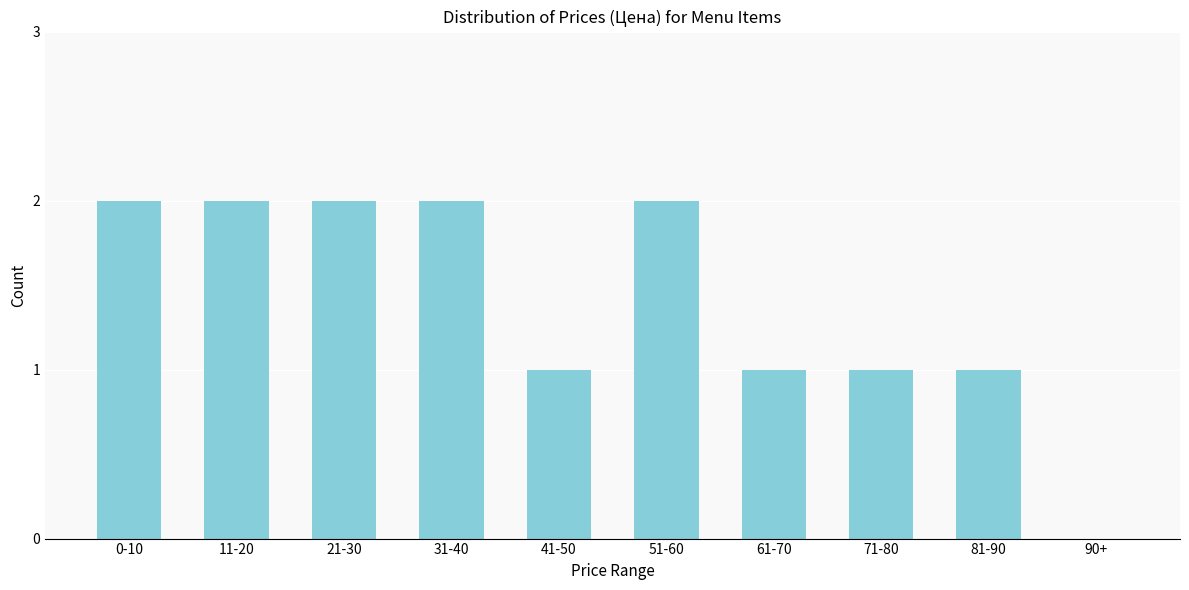

Reading right to left, list all the values displayed in this chart.

90+=0	81-90=1	71-80=1	61-70=1	51-60=2	41-50=1	31-40=2	21-30=2	11-20=2	0-10=2